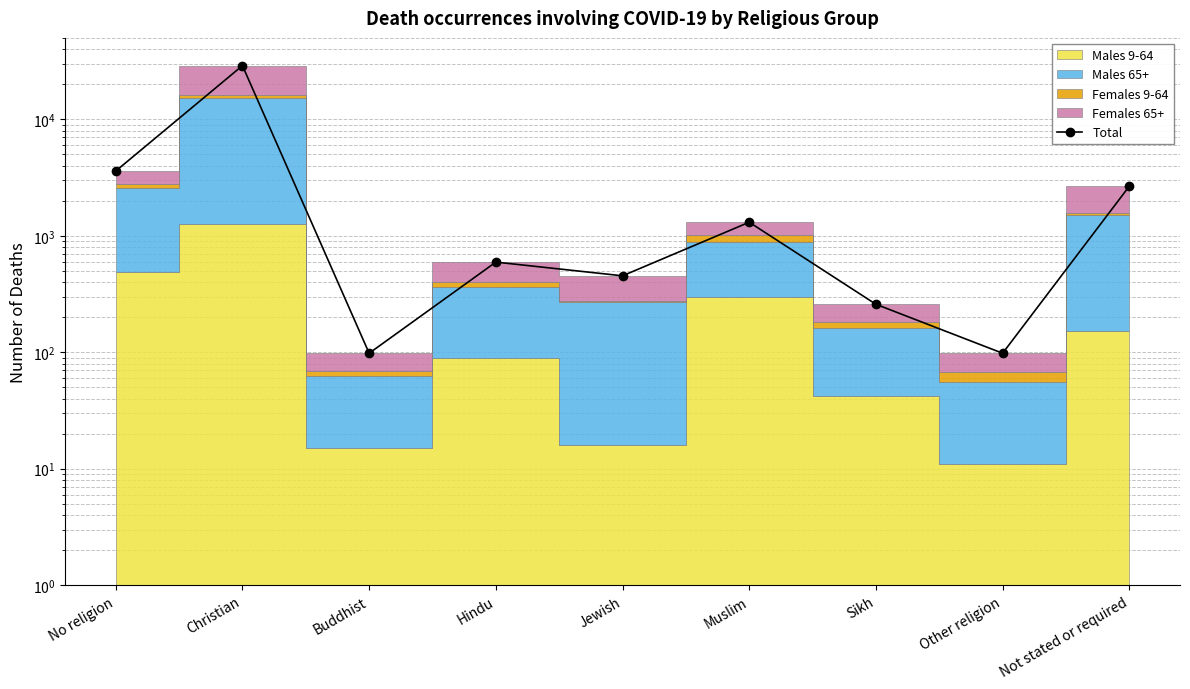

What is the label of the 6th point from the left?

Muslim